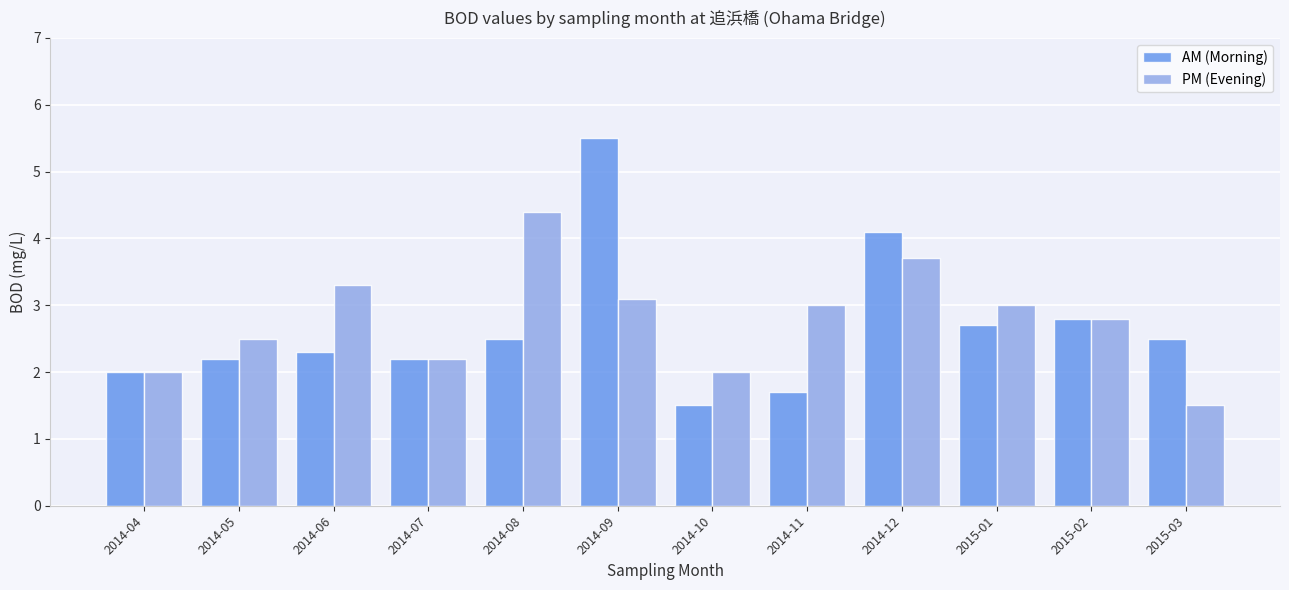

How many bars are there in each group?

2